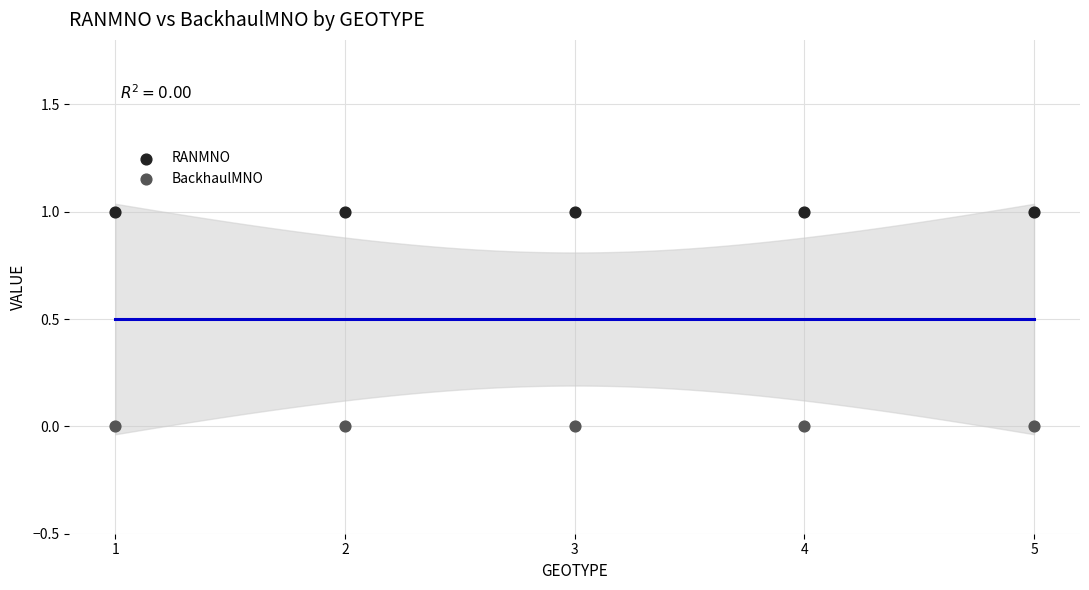

Which series reaches the minimum Y coordinate?

BackhaulMNO